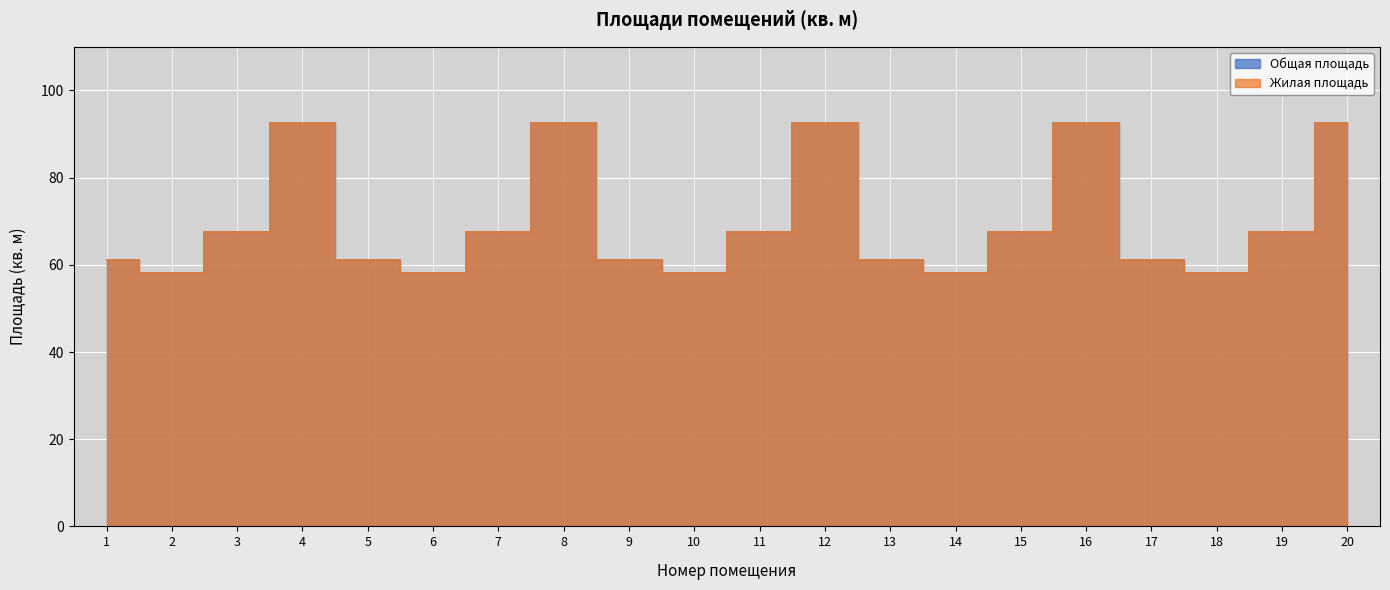

List the labels in order of Общая площадь value, largest first.

4, 8, 12, 16, 20, 3, 7, 11, 15, 19, 1, 5, 9, 13, 17, 2, 6, 10, 14, 18